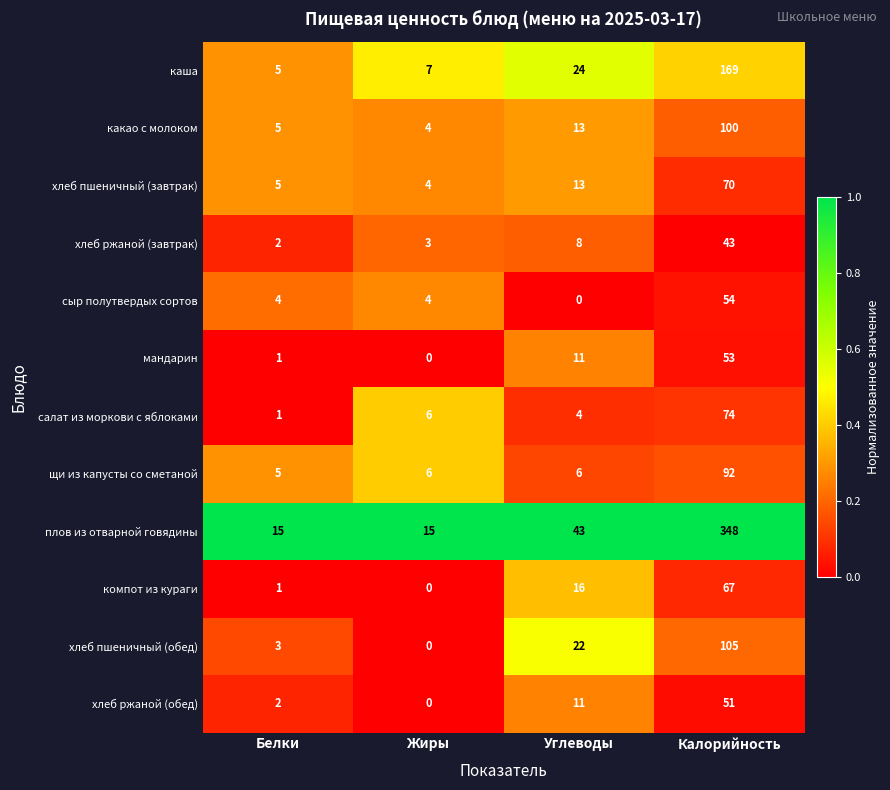

True or false: компот из кураги has a value of 0 at Белки.

False